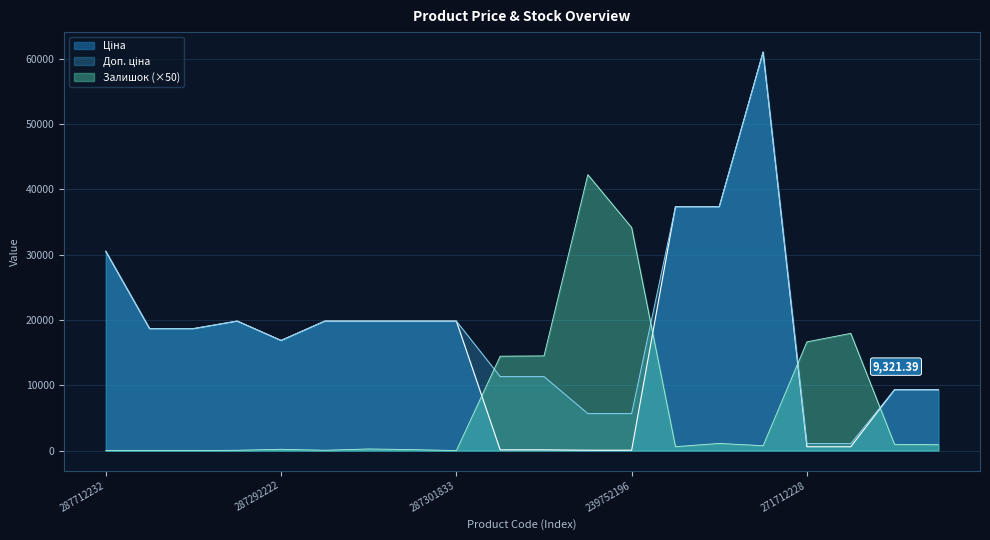

Rank the categories by Залишок value from highest to lowest.

239752197, 239752196, 271712227, 271712228, 239792196, 239792197, 285652231, 273702193, 273702194, 285672232, 285652233, 287302225, 287292222, 287302224, 287302223, 287302226, 287712232, 287692233, 287692231, 287301833